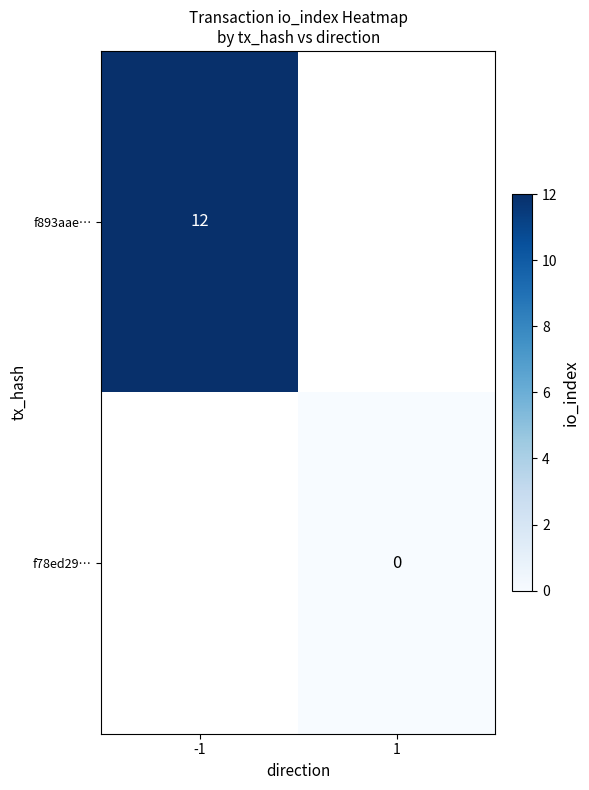

At how many categories does at least one series exceed 6?

1